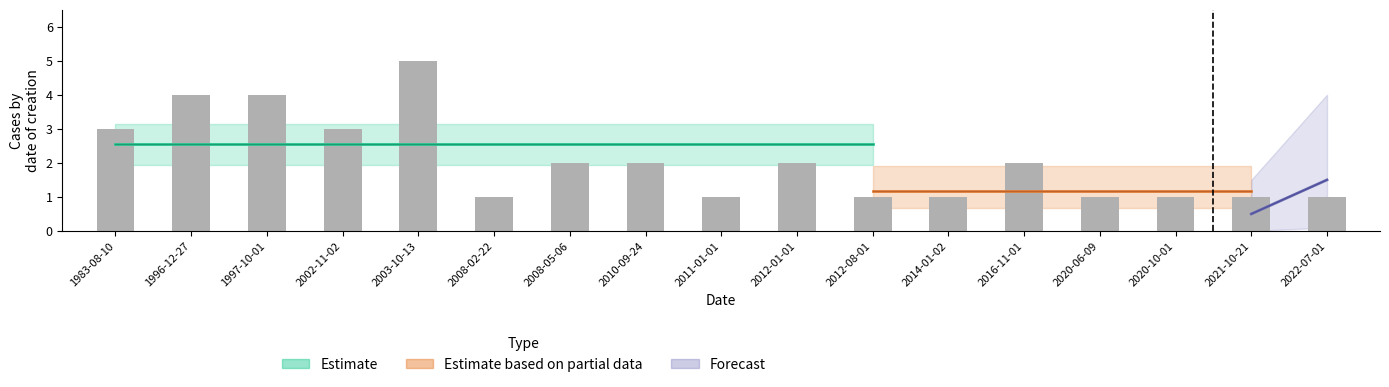

Reading left to right, what are all the values shown in this chart?

1983-08-10=3	1996-12-27=4	1997-10-01=4	2002-11-02=3	2003-10-13=5	2008-02-22=1	2008-05-06=2	2010-09-24=2	2011-01-01=1	2012-01-01=2	2012-08-01=1	2014-01-02=1	2016-11-01=2	2020-06-09=1	2020-10-01=1	2021-10-21=1	2022-07-01=1